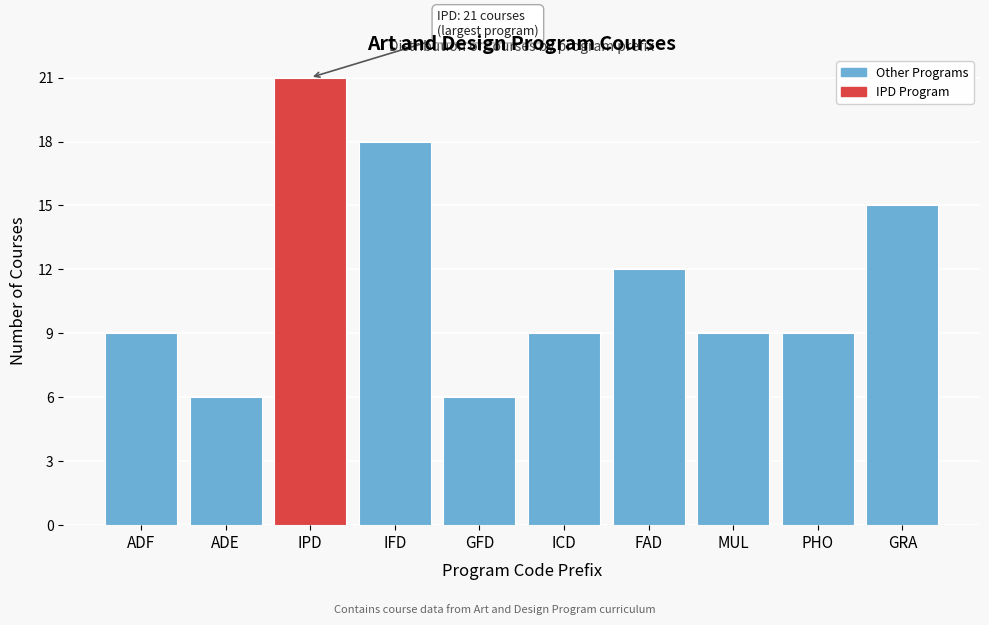

Reading left to right, transcribe all the data shown in this chart.

9	6	21	18	6	9	12	9	9	15